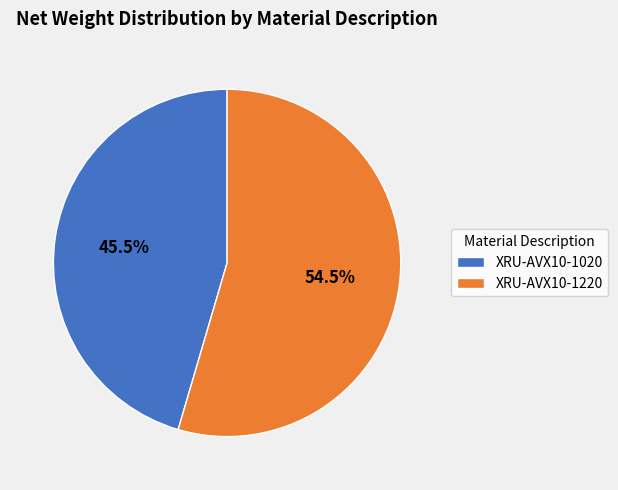

What is the smallest slice in the pie chart?

XRU-AVX10-1020